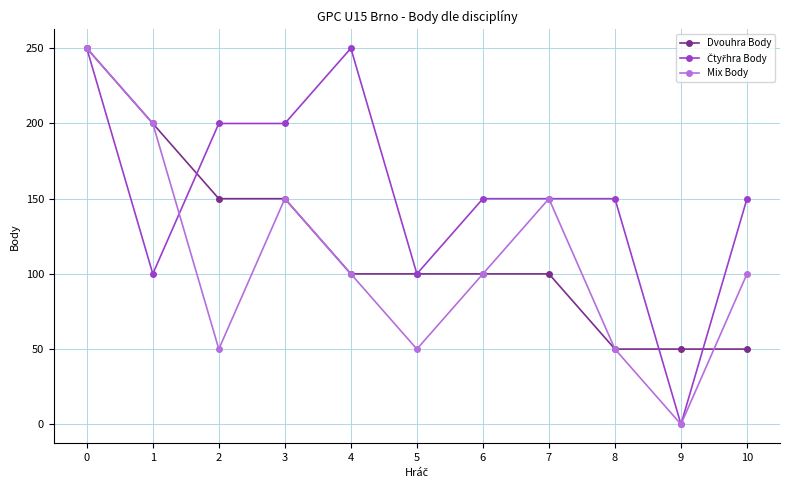

Is this an area chart (filled region under the line)?

No